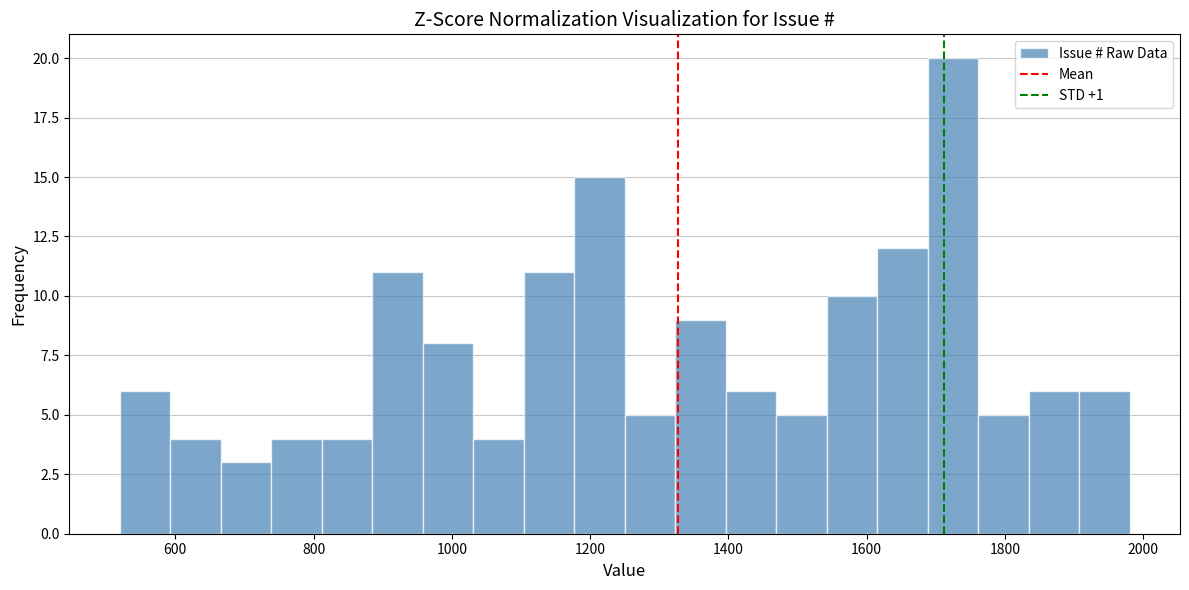

Around what value on the x-axis is the tallest bar? Give the approximate position of its centre, as read against the axis.

1720